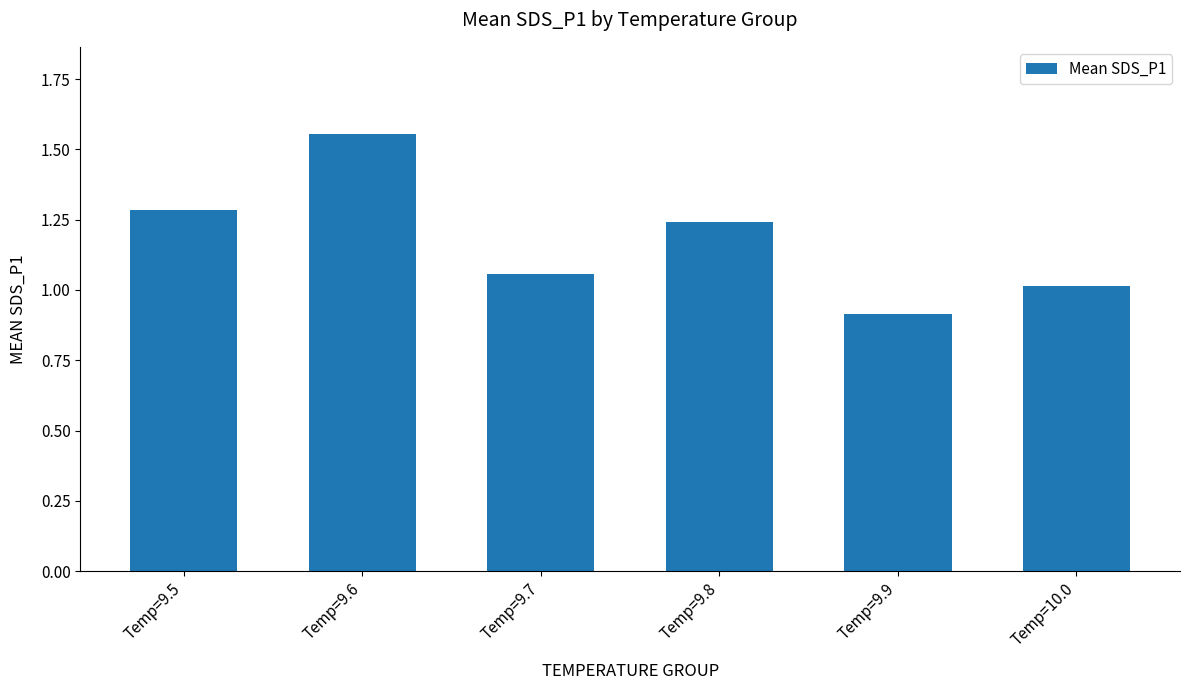

What is the ratio of the value at Temp=9.7 to the value at Temp=9.6?

0.7